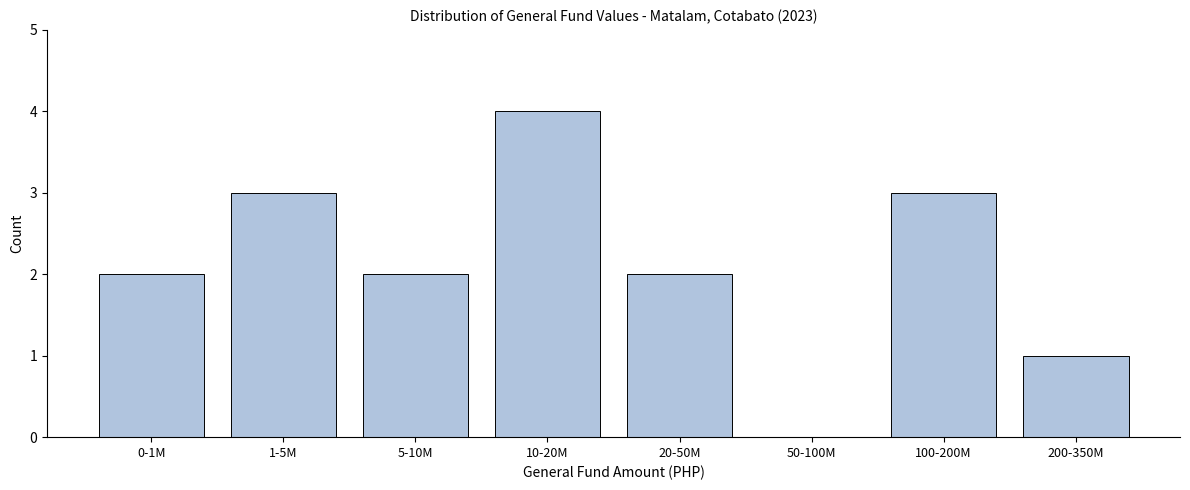

Reading left to right, what are all the values shown in this chart?

0-1M=2	1-5M=3	5-10M=2	10-20M=4	20-50M=2	50-100M=0	100-200M=3	200-350M=1